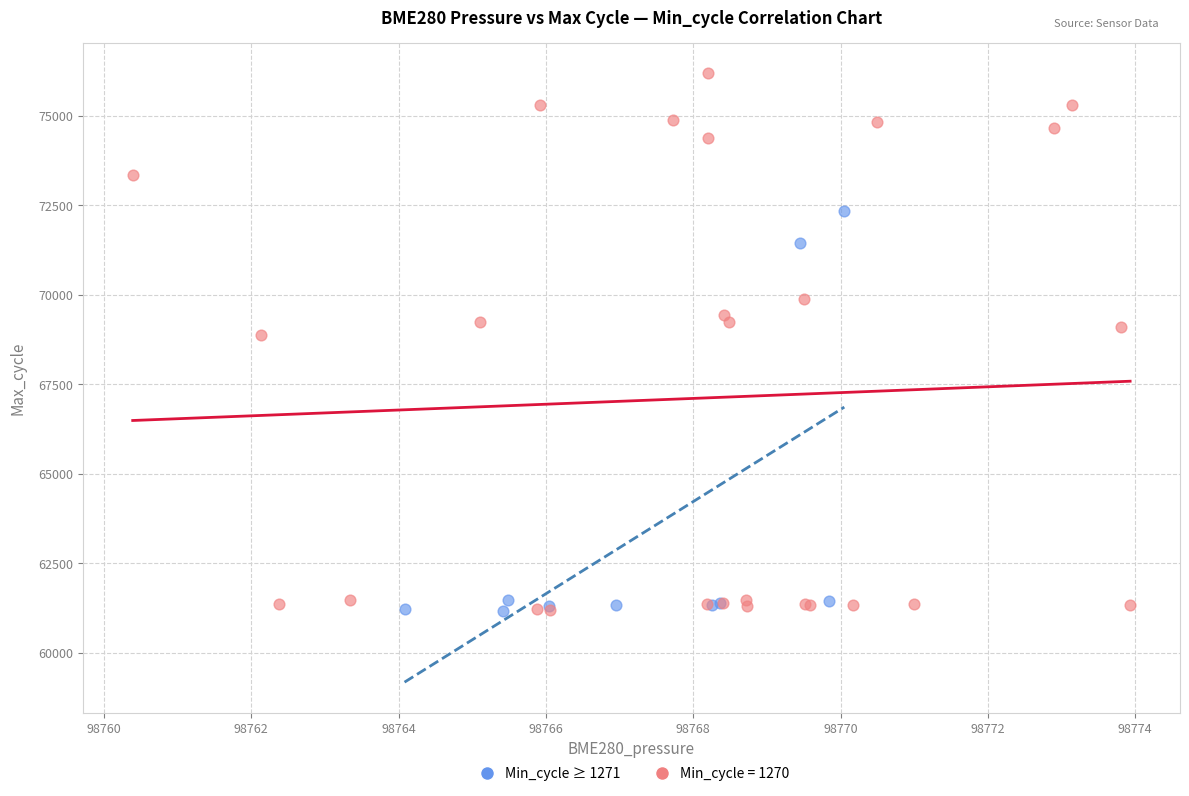

Which series has the widest spread of Y values?

Min_cycle = 1270